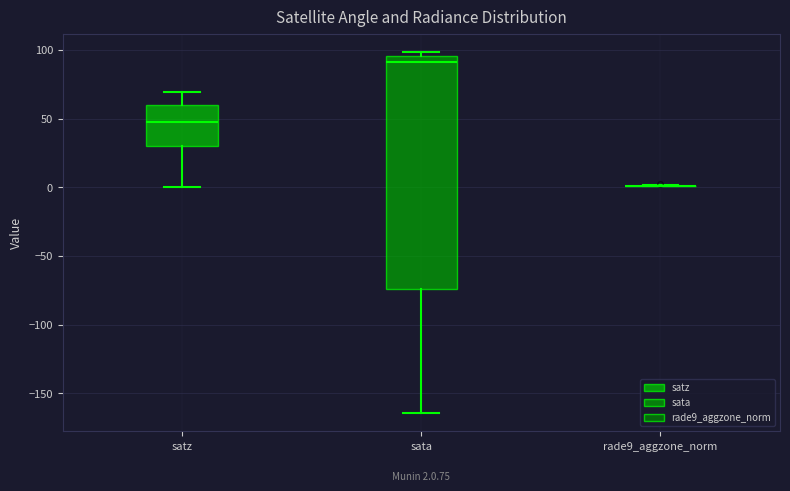

Comparing the boxes themselves (not the whiskers), which one is the tallest?

sata